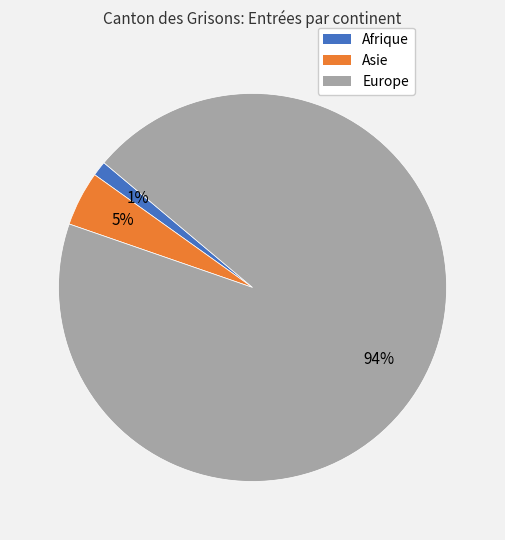

Which slice represents more than half of the pie?

Europe